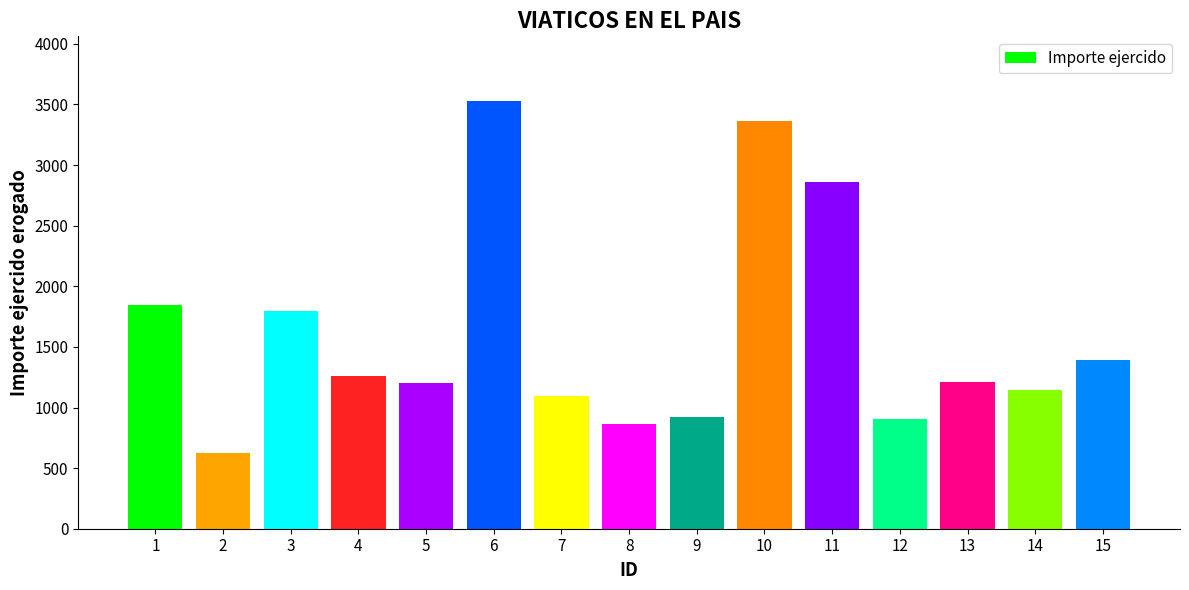

What is the approximate value at 3?

1800.0